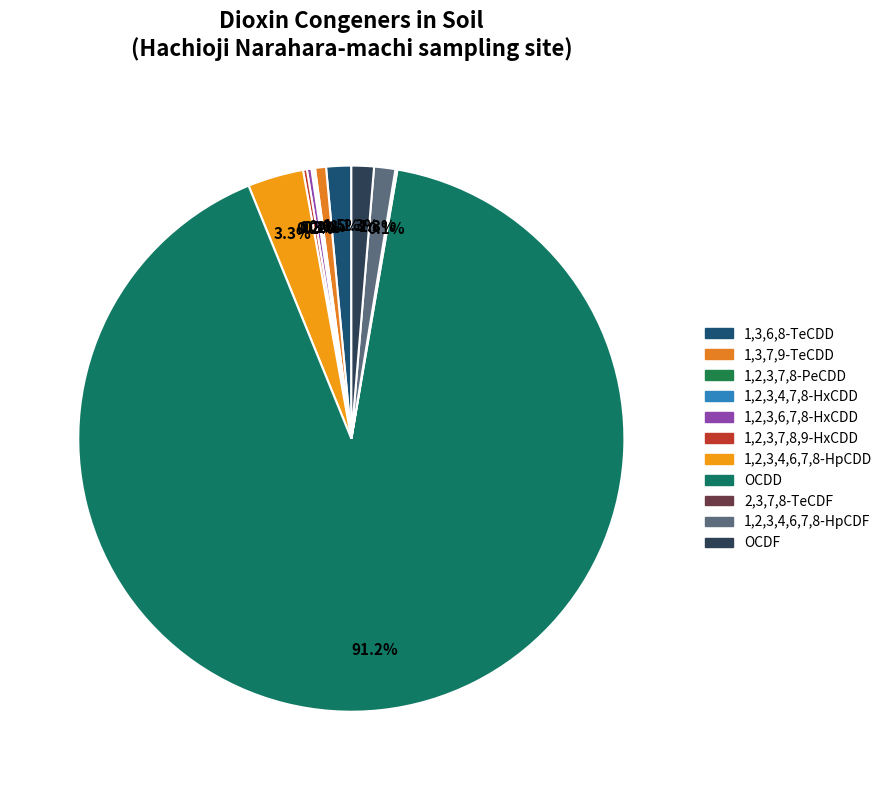

Rank the categories by value from lowest to highest.

1,2,3,7,8-PeCDD, 1,2,3,4,7,8-HxCDD, 2,3,7,8-TeCDF, 1,2,3,7,8,9-HxCDD, 1,2,3,6,7,8-HxCDD, 1,3,7,9-TeCDD, 1,2,3,4,6,7,8-HpCDF, OCDF, 1,3,6,8-TeCDD, 1,2,3,4,6,7,8-HpCDD, OCDD